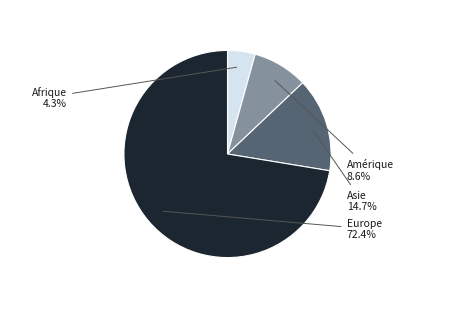

Is there any slice that represents more than half of the pie?

Yes